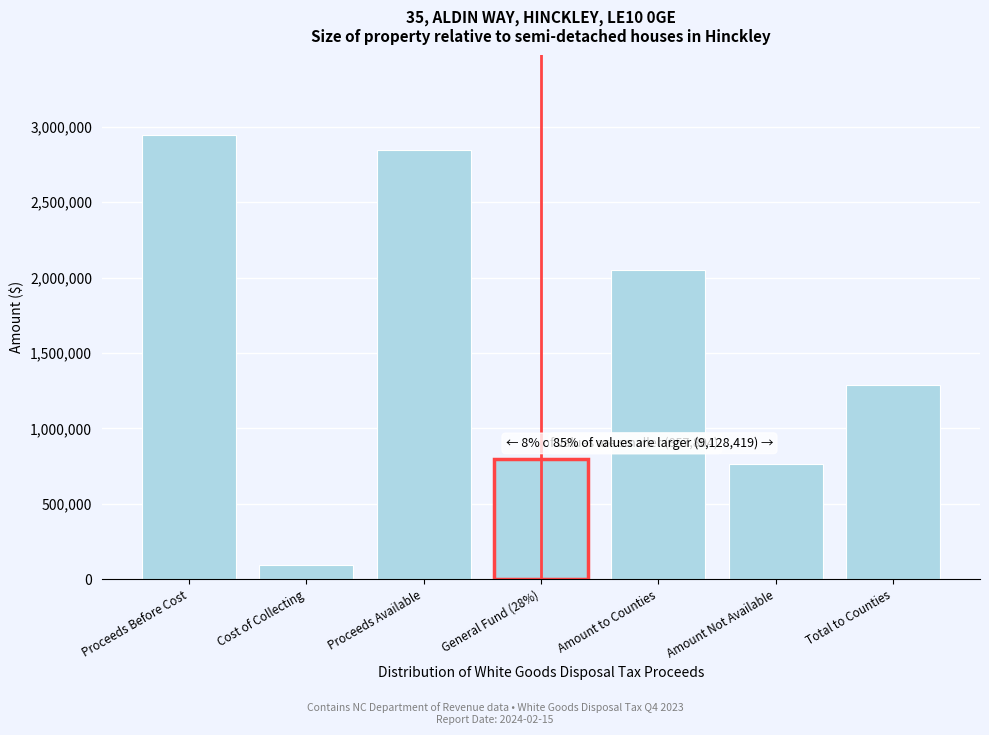

The value at Total to Counties is 464814.4. True or false?

False